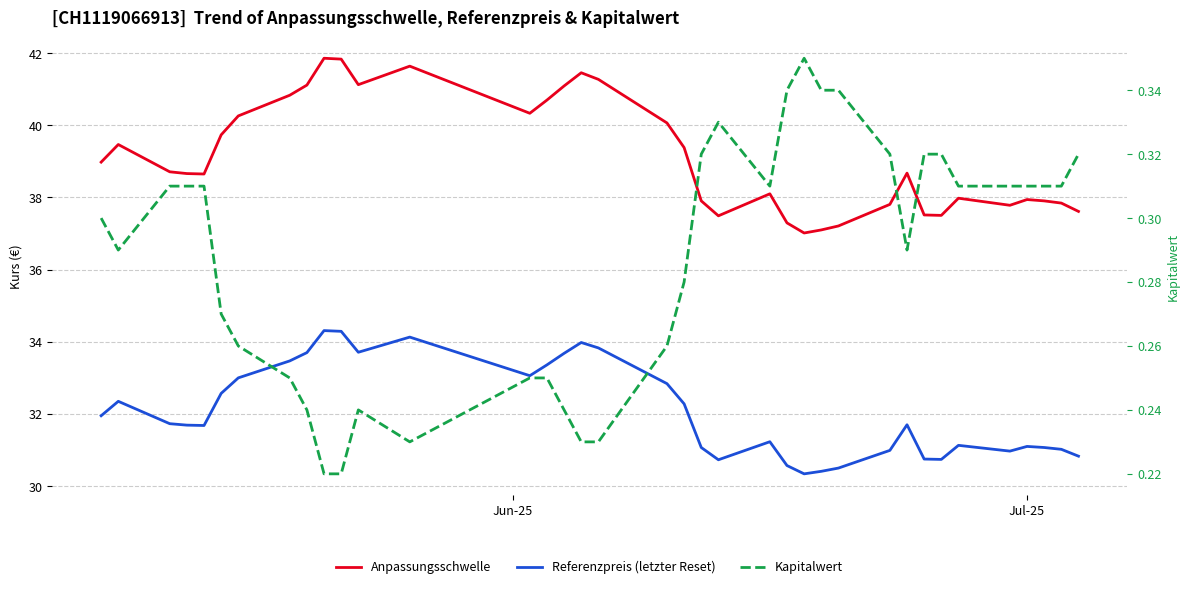

Which series has the largest range (max minus min)?

Anpassungsschwelle